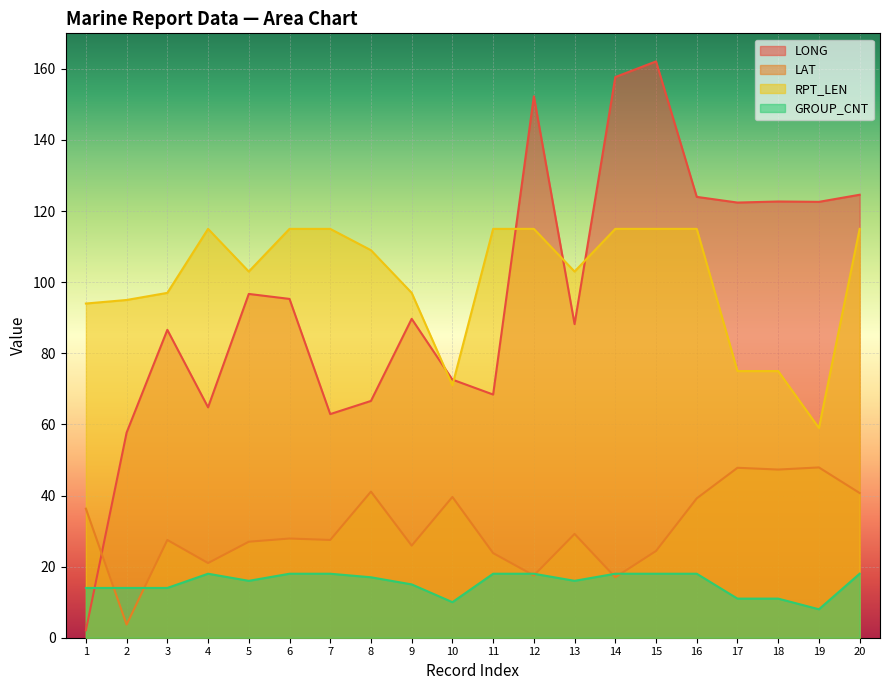

Does the chart display data point markers on the line(s)?

No